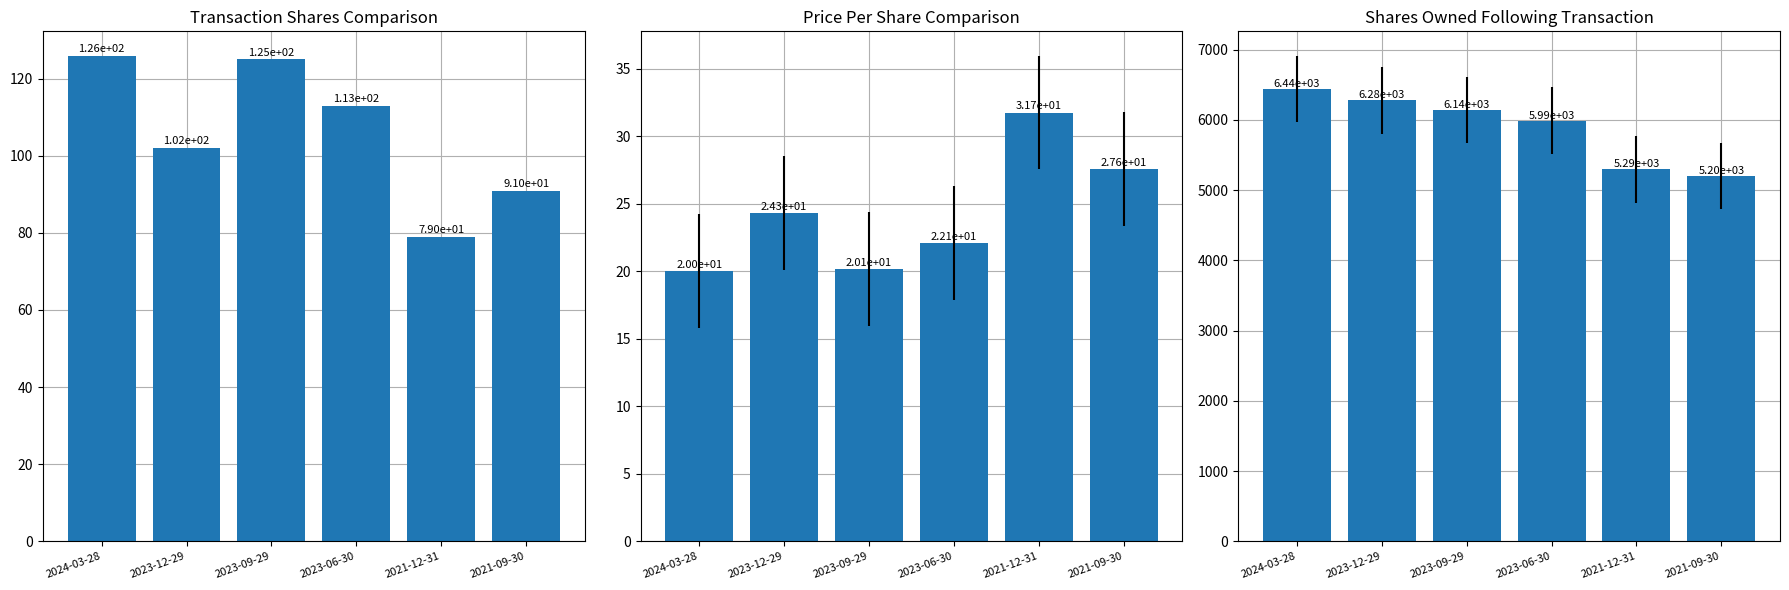

At how many categories does at least one series exceed 6065?

3